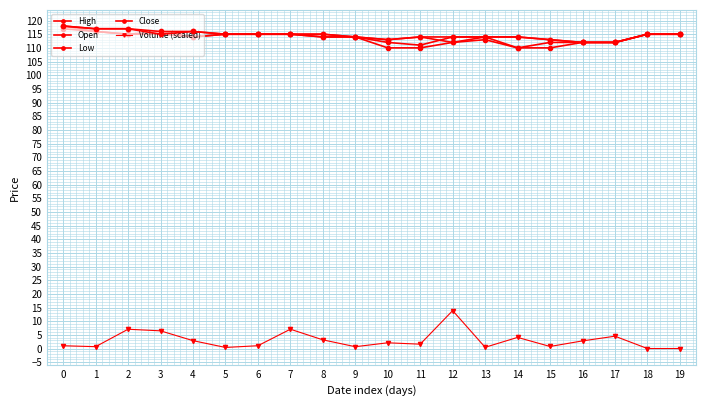

What is the value of the Close point at the 17th from the left?

112.0